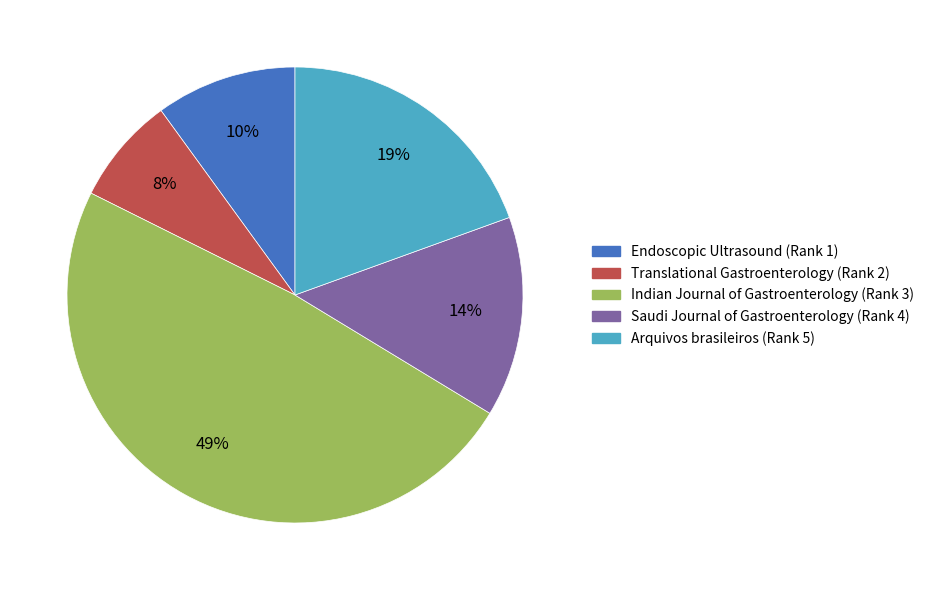

To the nearest percent, what is the combined percentage of Translational Gastroenterology (Rank 2) and Arquivos brasileiros (Rank 5)?

27%